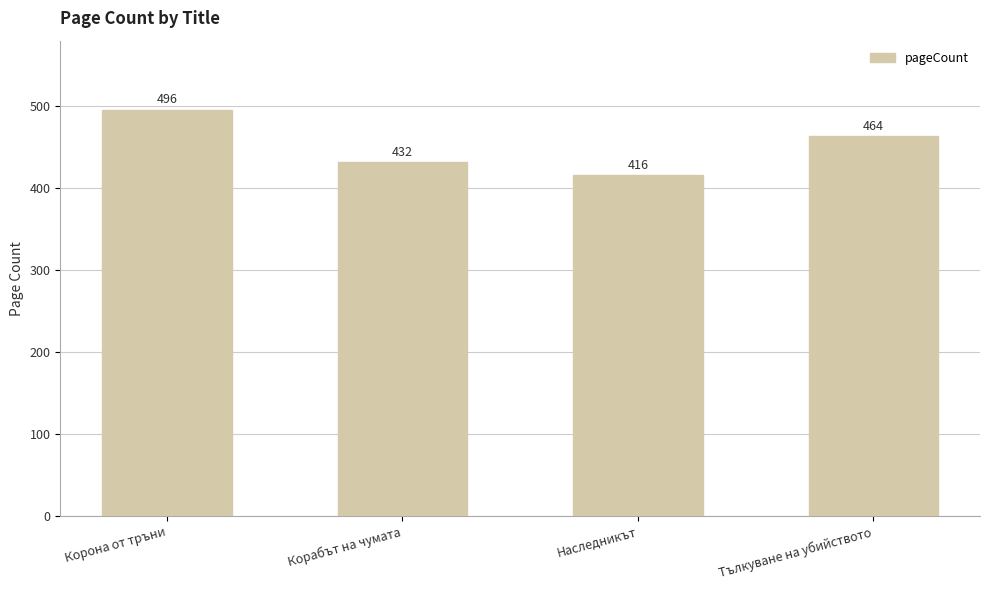

Count the number of data series in this chart.

1